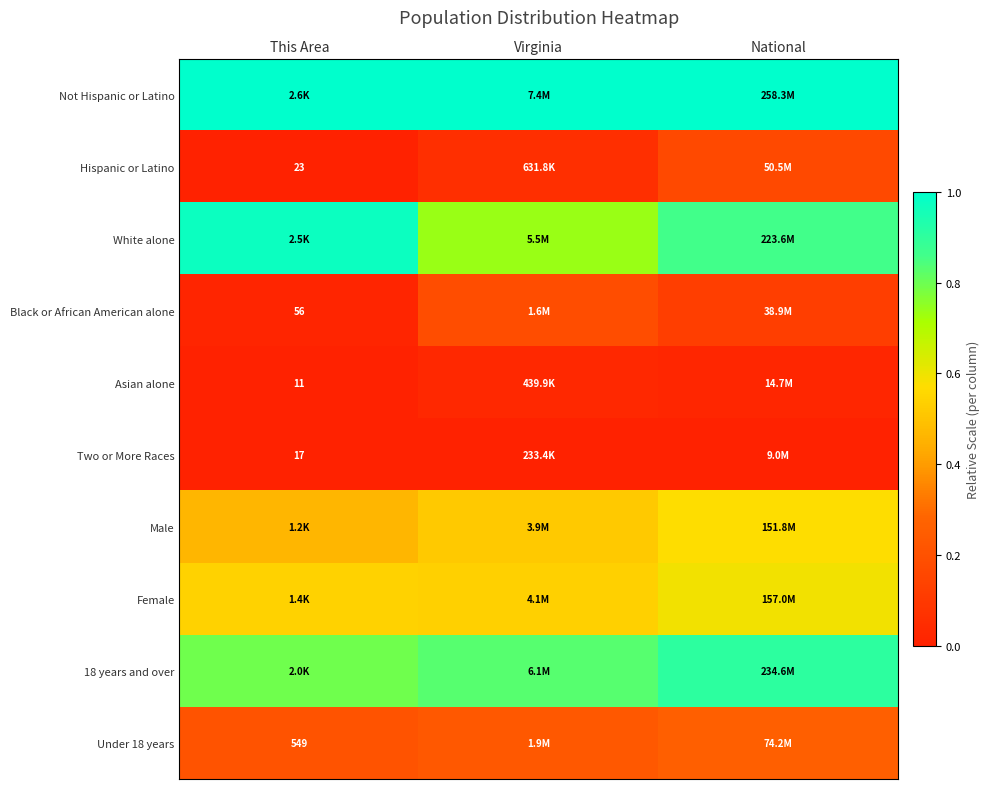

Between Virginia and This Area, which is larger?

Virginia